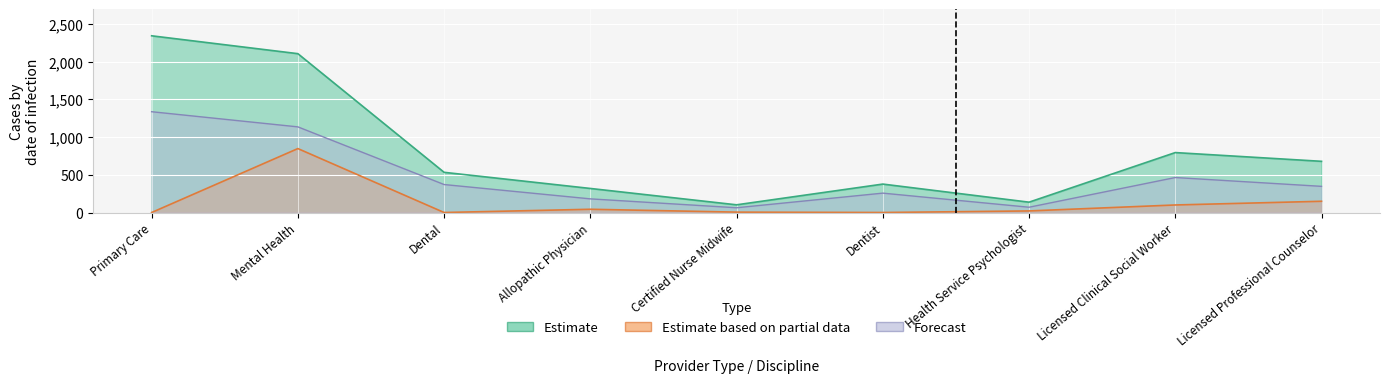

What is the label of the 2nd point from the left?

Mental Health